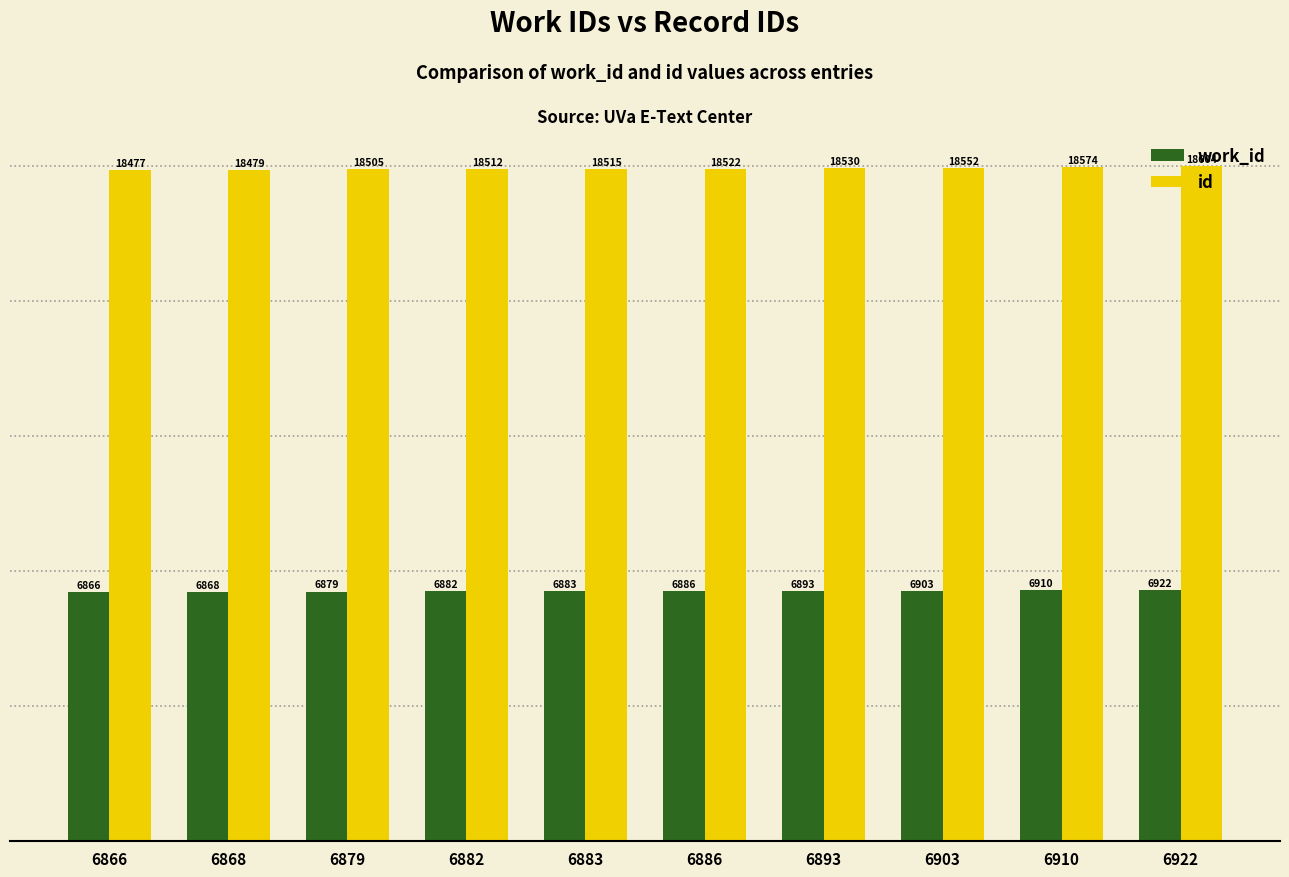

How many groups of bars are there?

10